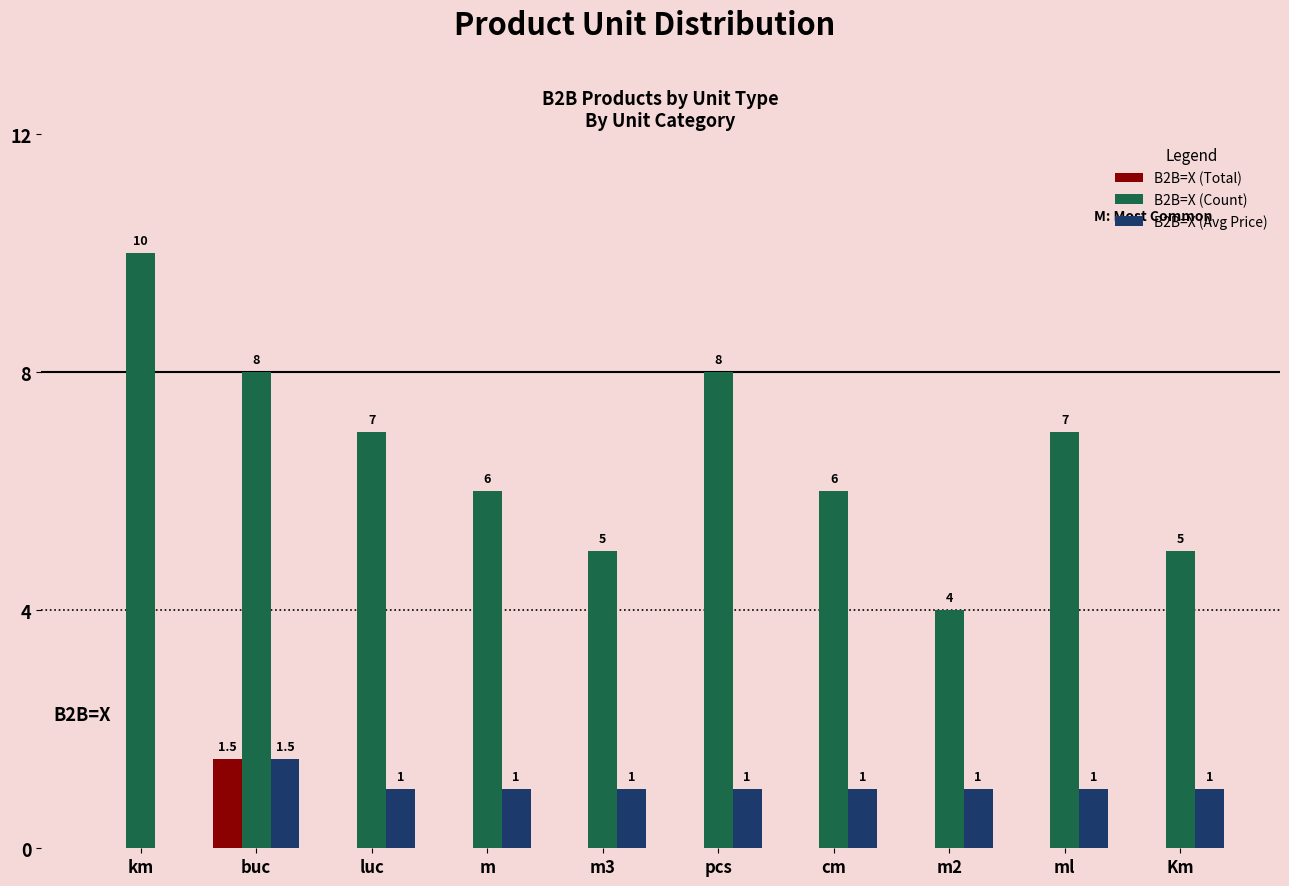

Reading left to right, extract all data points from this chart.

B2B=X (Total): km=0.0	buc=1.5	luc=0.0	m=0.0	m3=0.0	pcs=0.0	cm=0.0	m2=0.0	ml=0.0	Km=0.0
B2B=X (Count): km=10.0	buc=8.0	luc=7.0	m=6.0	m3=5.0	pcs=8.0	cm=6.0	m2=4.0	ml=7.0	Km=5.0
B2B=X (Avg Price): km=0.0	buc=1.5	luc=1.0	m=1.0	m3=1.0	pcs=1.0	cm=1.0	m2=1.0	ml=1.0	Km=1.0